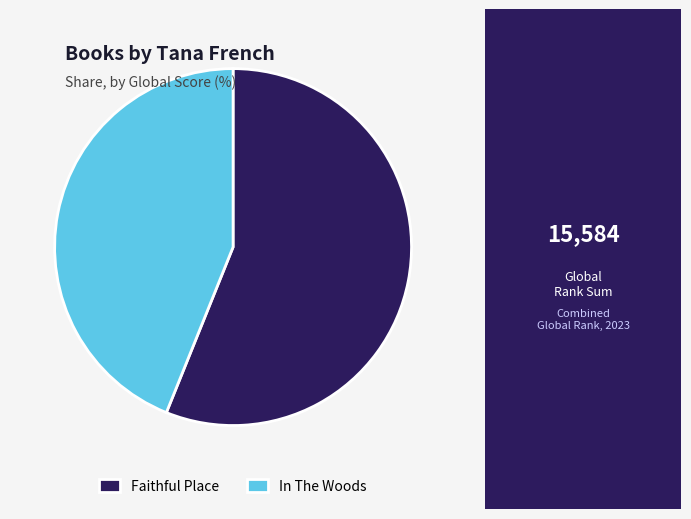

Does Faithful Place represent more than half of the total?

Yes